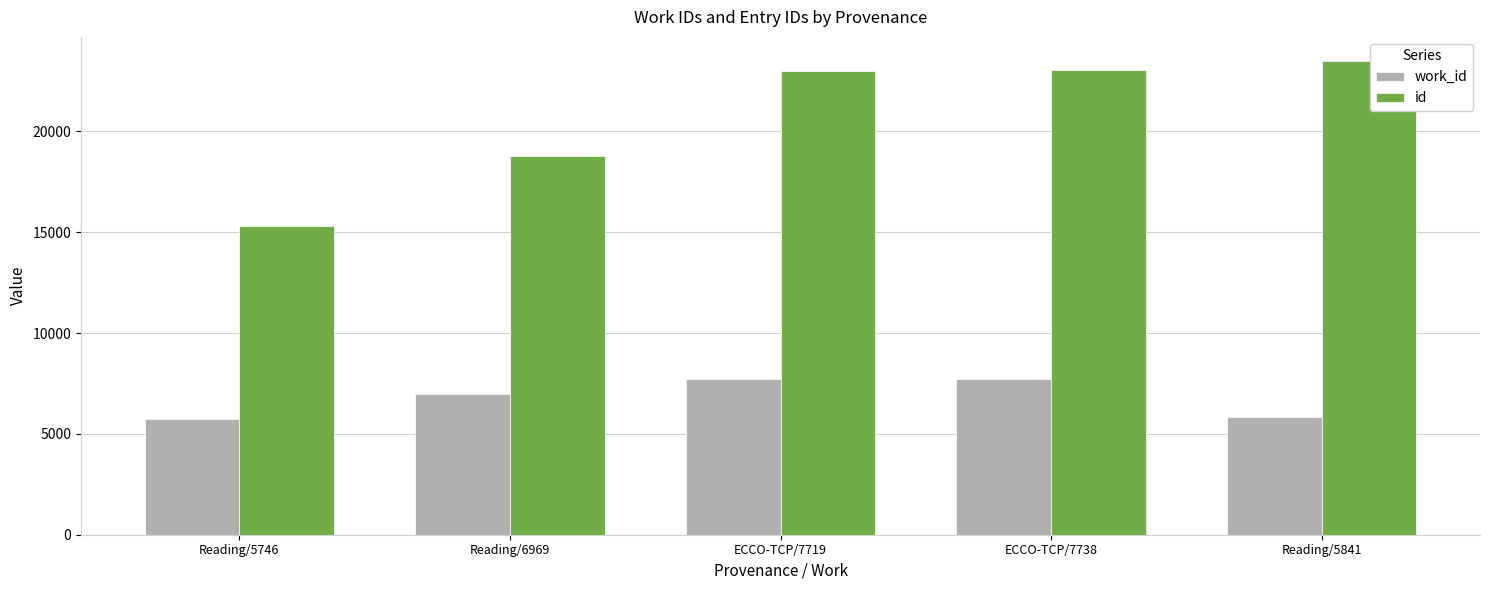

At which label is id closest to 19407?

Reading/6969